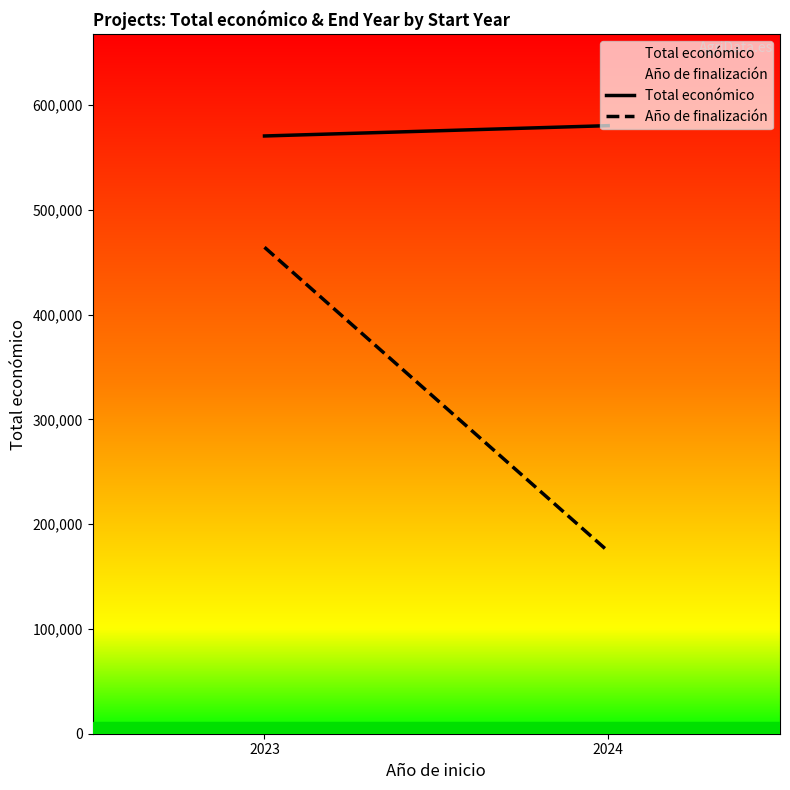

Reading left to right, extract all data points from this chart.

Total económico: 2023=570390.0	2024=580243.8
Año de finalización: 2023=464195.0	2024=174073.1